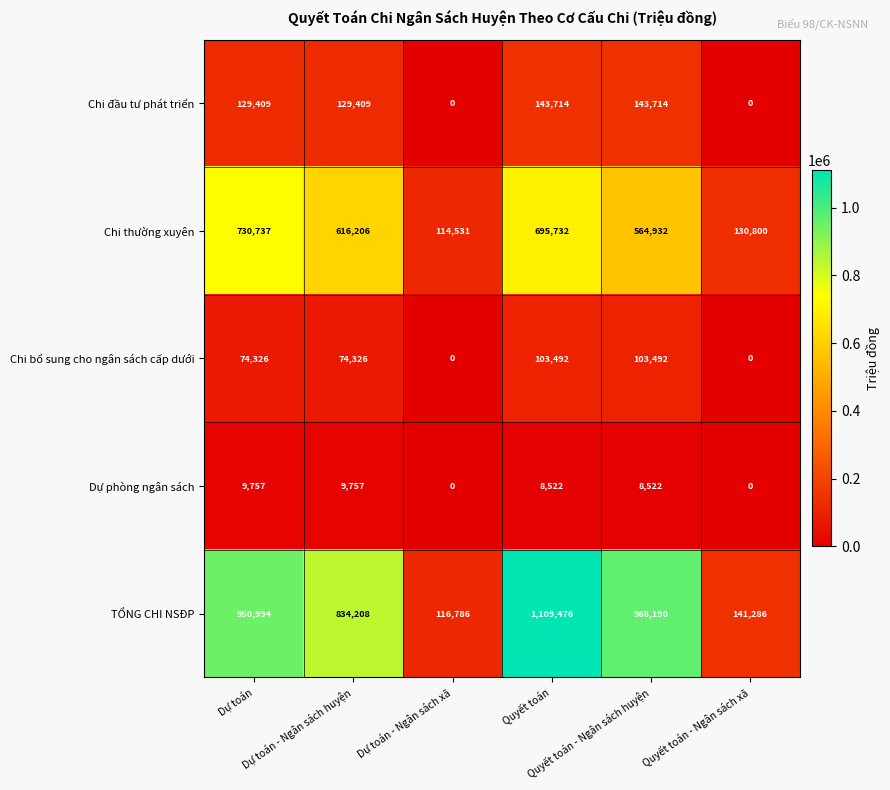

What is the difference between the maximum and minimum values in the Chi thường xuyên series?

616206